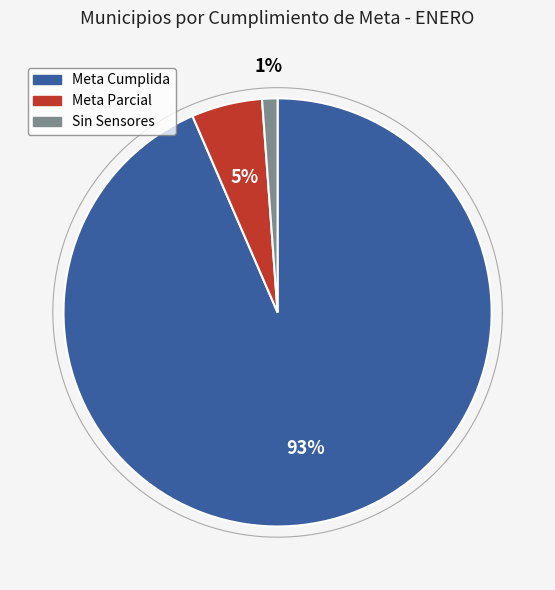

Is Meta Cumplida the majority of the pie?

Yes